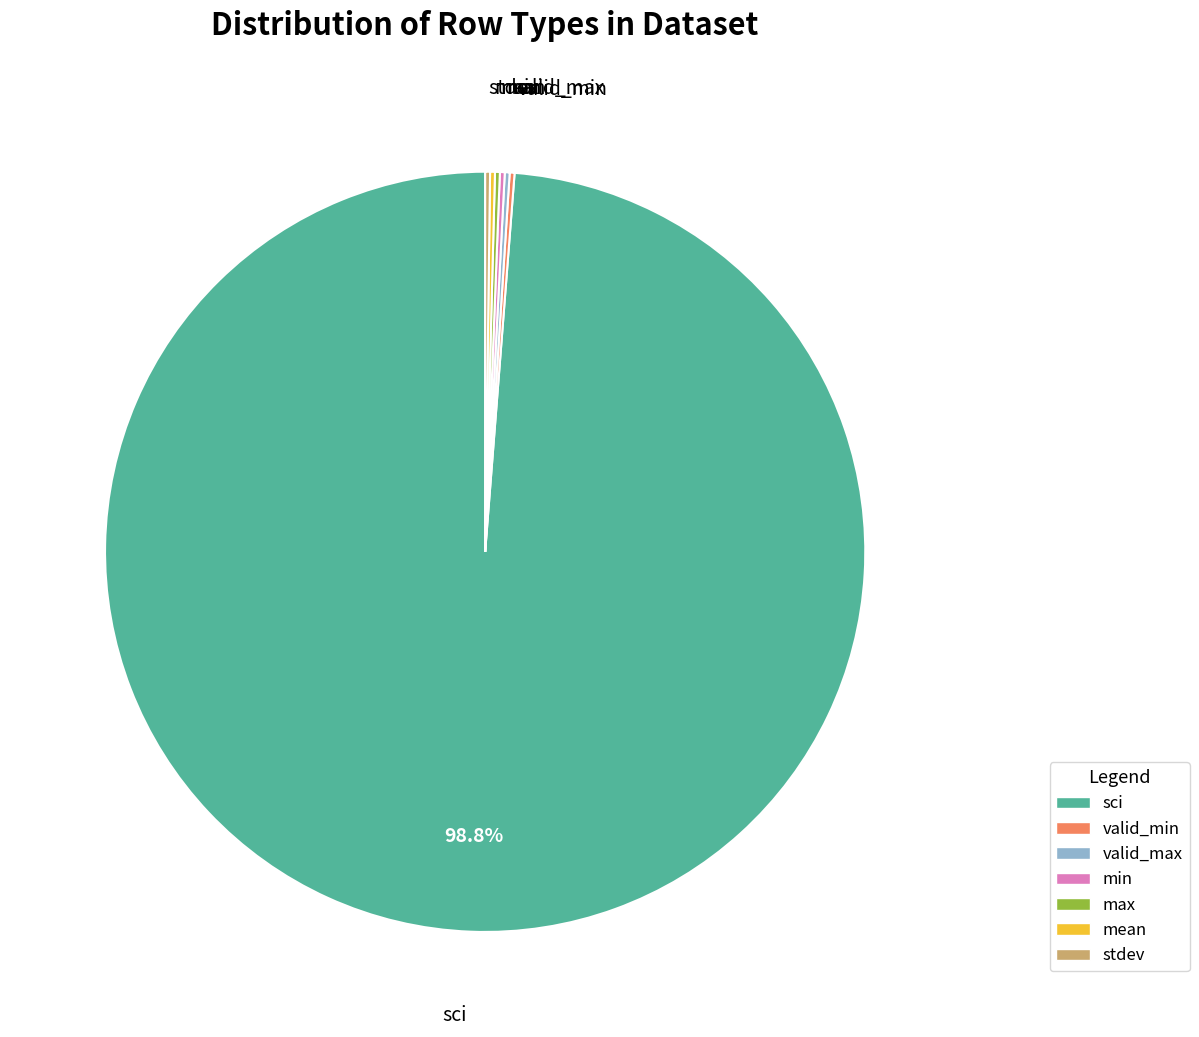

Which category has the biggest portion of the pie?

sci